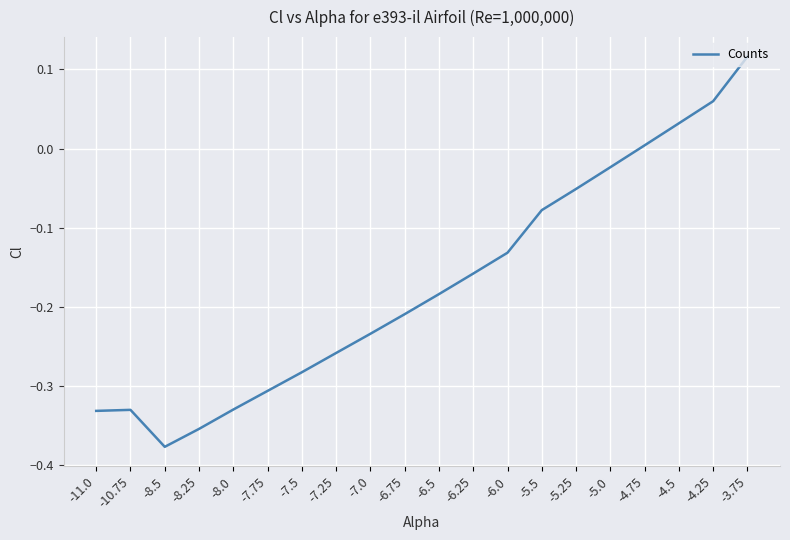

What position from the left is -11.0?

1